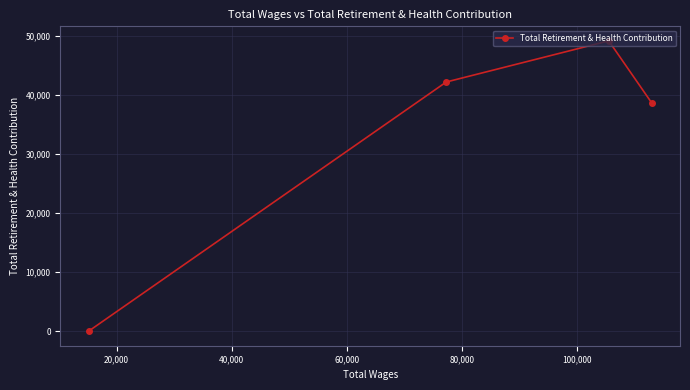

Reading left to right, extract all data points from this chart.

0	42189	49157	38617